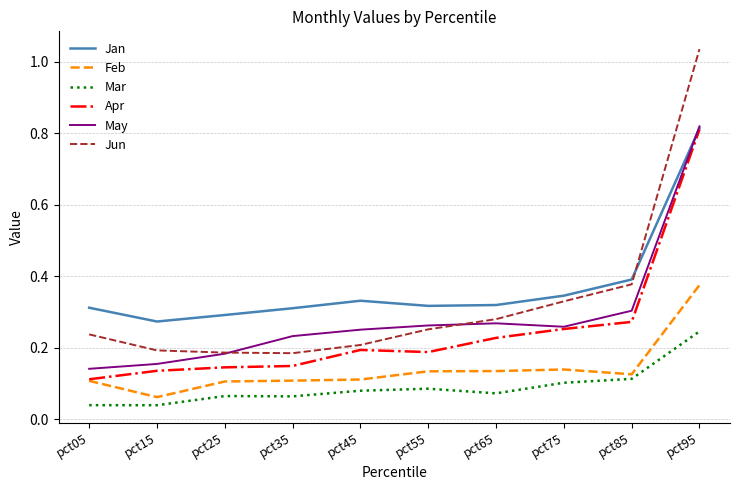

At which label does Mar reach its peak?

pct95